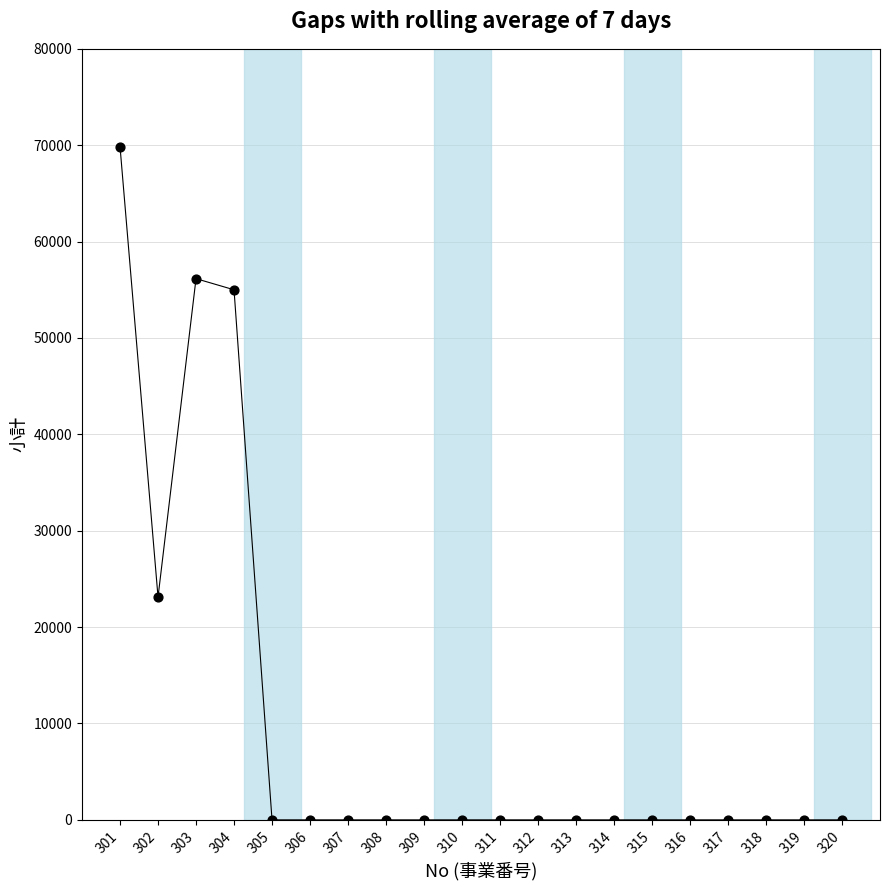

What is the ratio of the value at 301 to the value at 302?

3.0